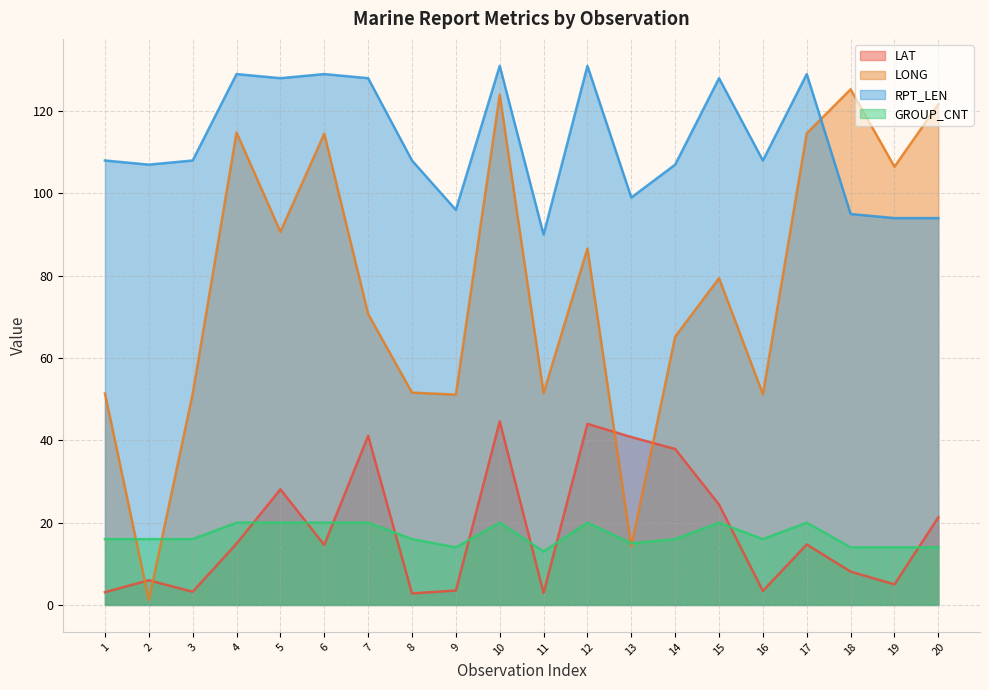

What is the value of the GROUP_CNT point at the 7th from the left?

20.0